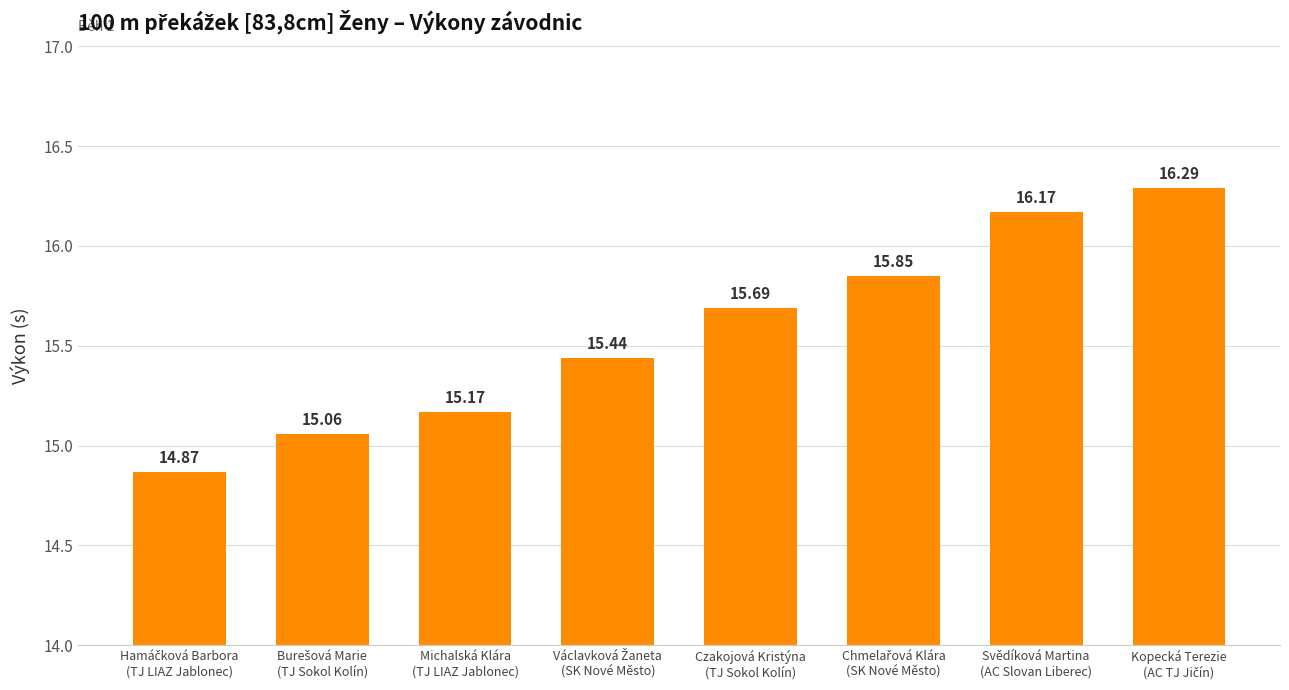

What is the label of the 2nd bar from the right?

Svědíková Martina
(AC Slovan Liberec)